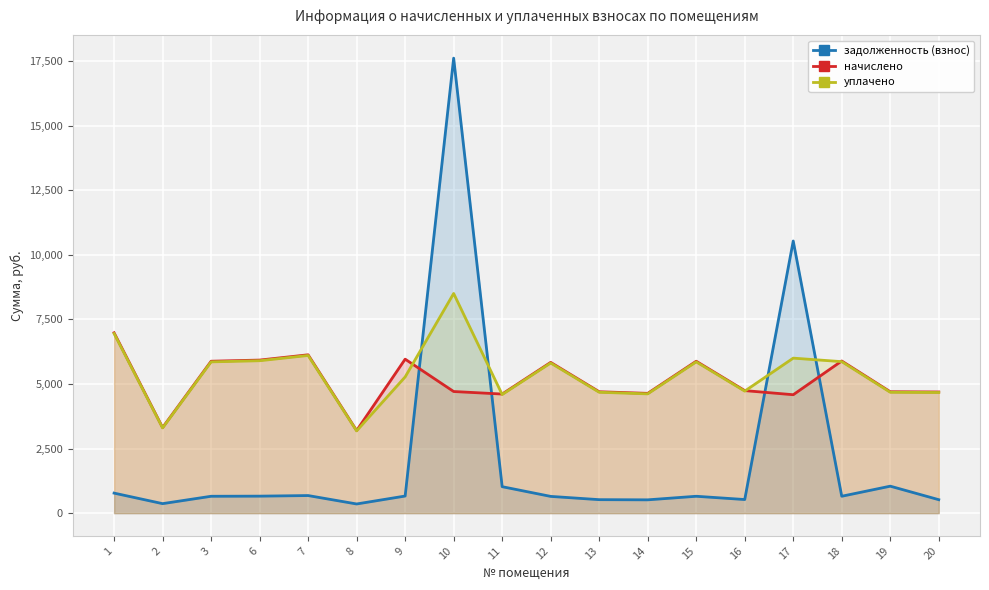

The начислено series shows 11504.6 at 1. True or false?

False